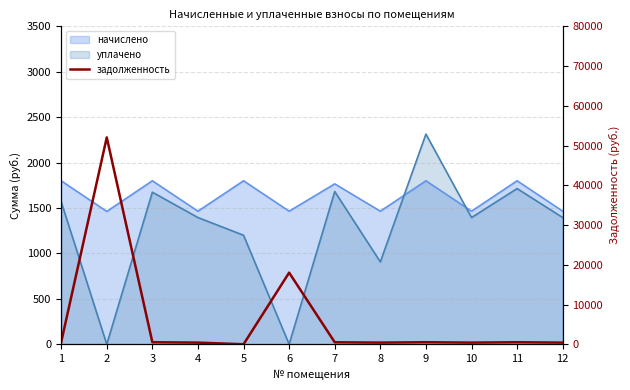

True or false: there are more than 1 points higher than both neighbors.

True